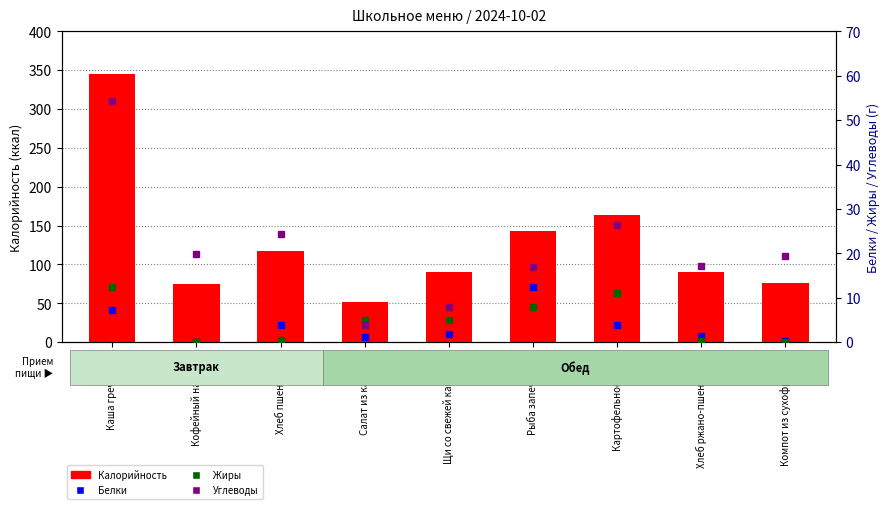

What is the sum of all Калорийность values?

1154.0